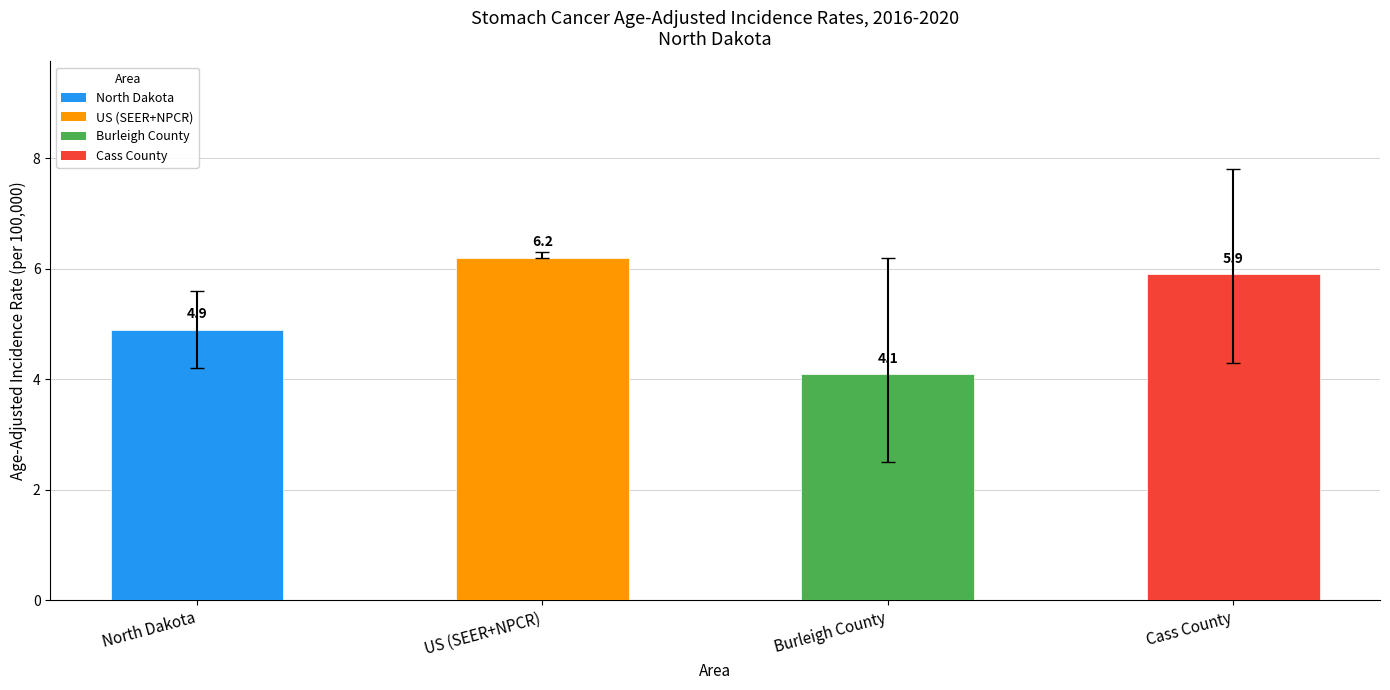

How many data points are less than 5?

2